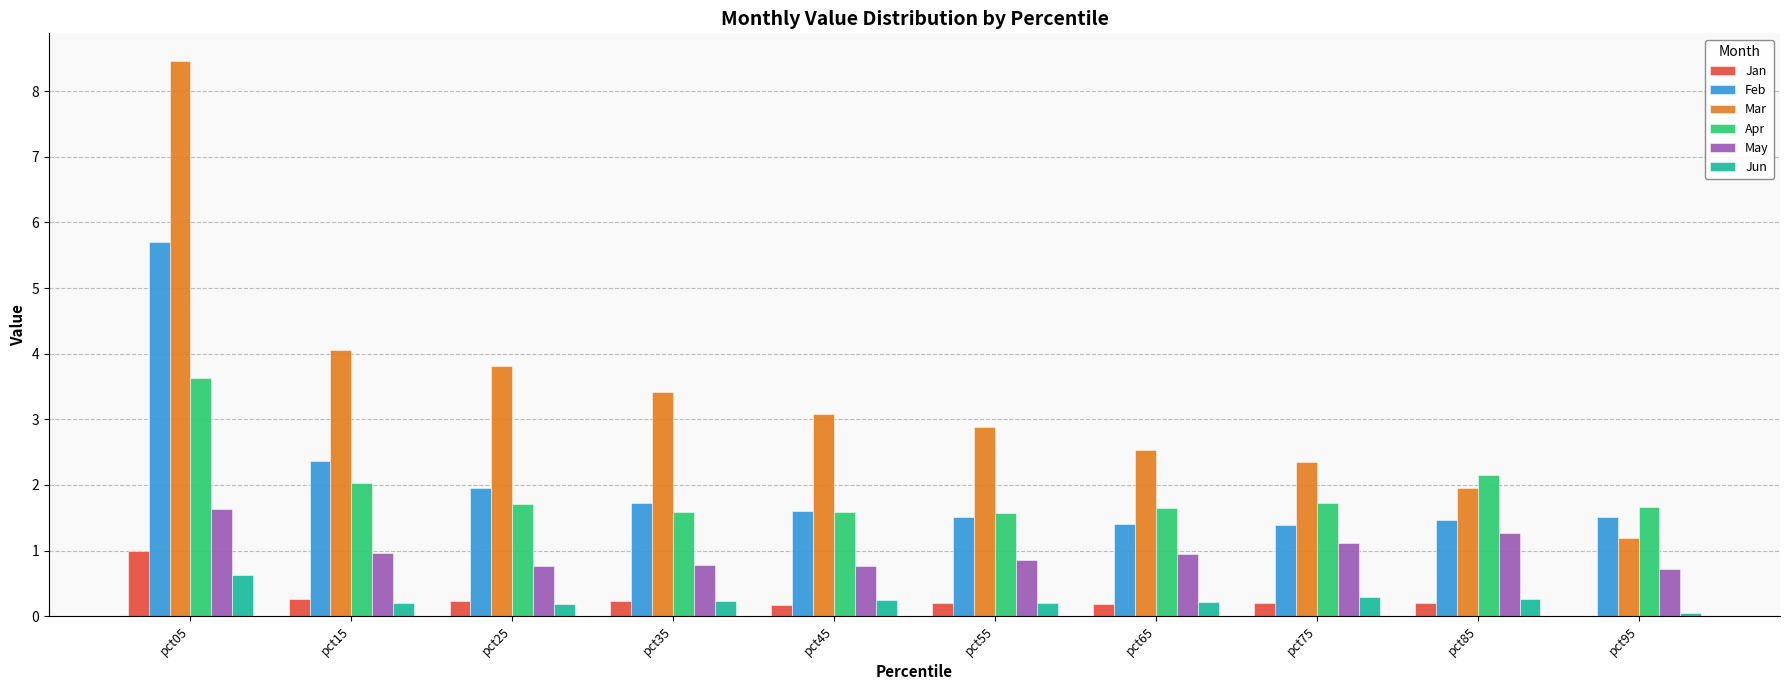

What is the approximate value of Apr at pct05?

3.6